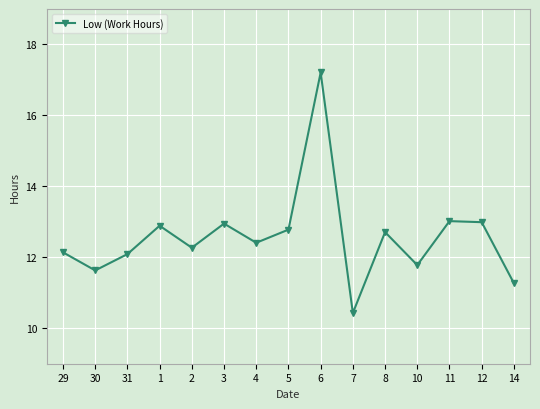

Does the chart have visible grid lines?

Yes